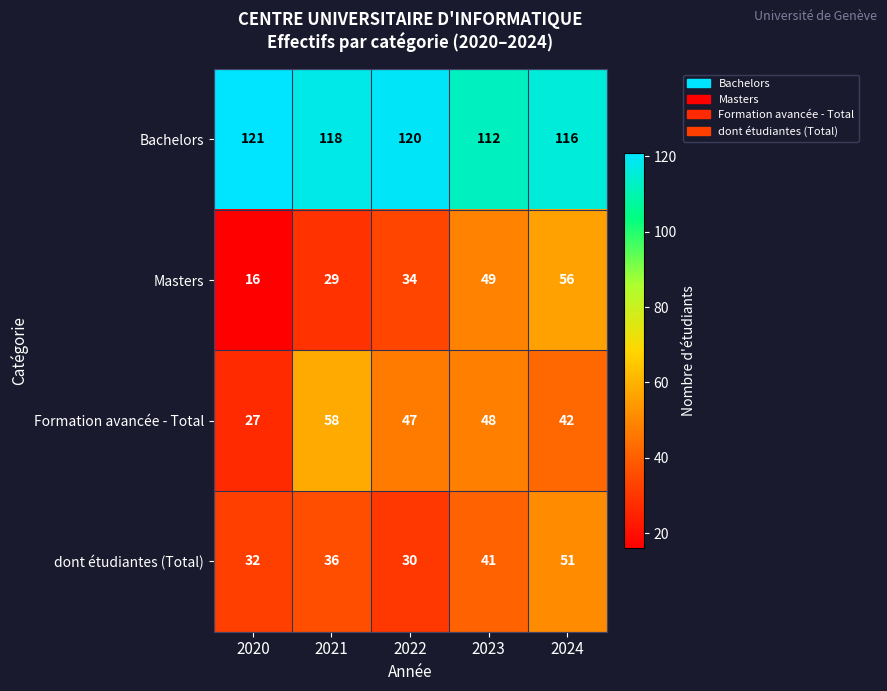

What is the greatest value displayed?

121